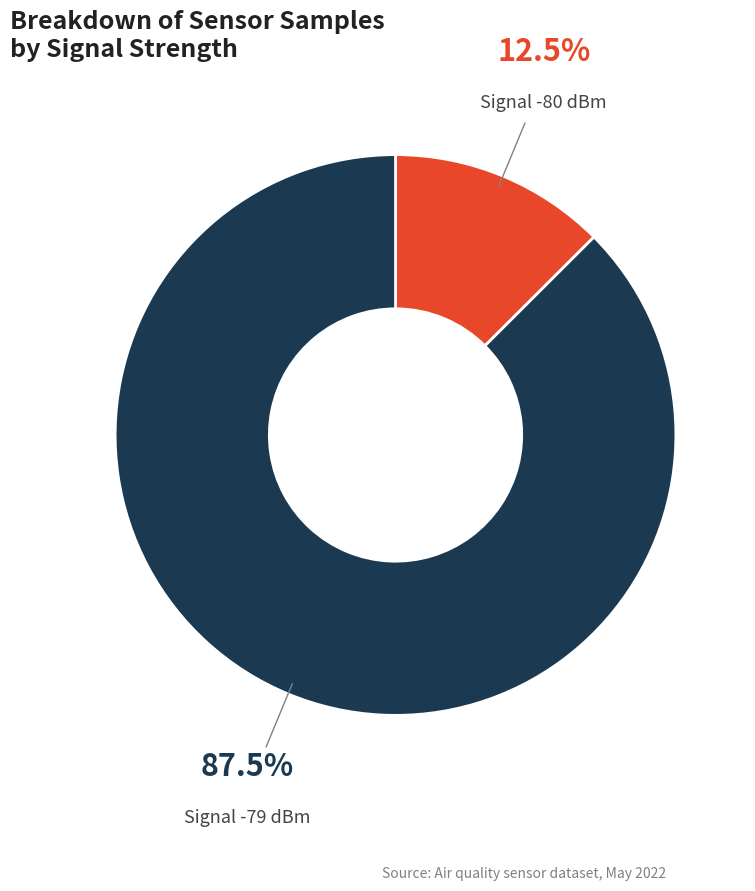

Is there a majority slice in this chart?

Yes